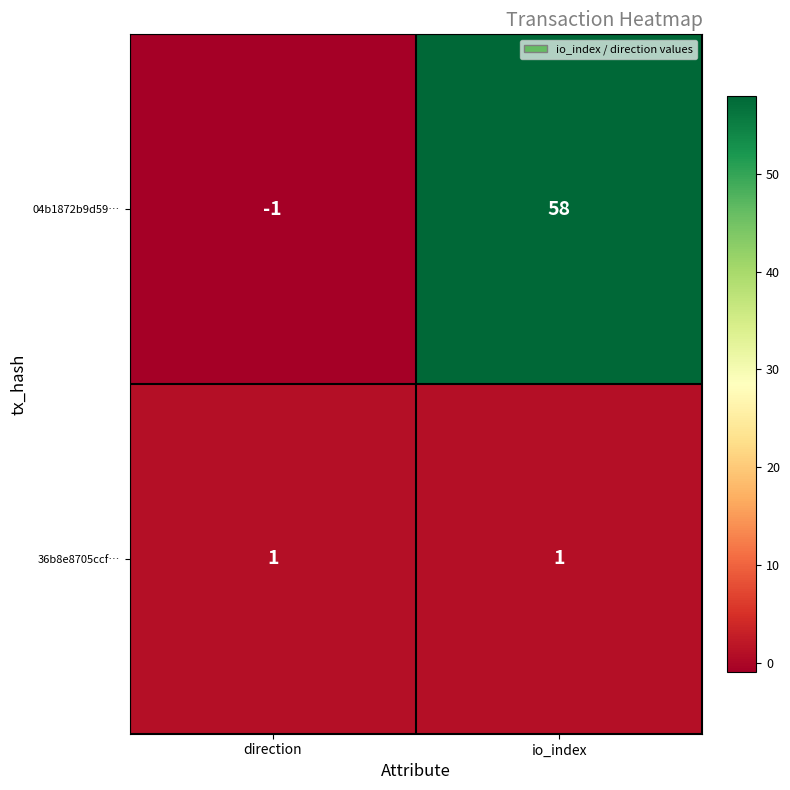

At which category does the chart reach its peak across all series?

io_index